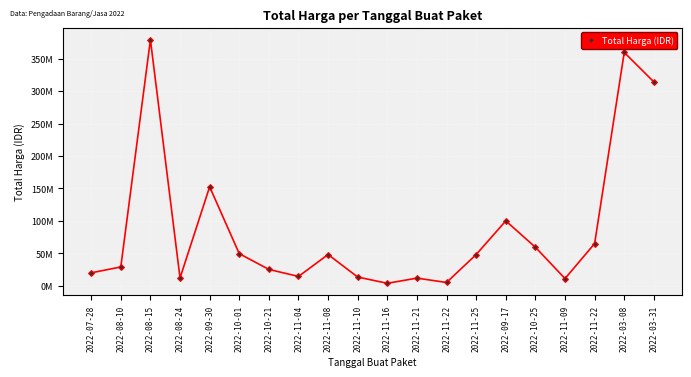

Reading left to right, what are all the values shown in this chart?

2022-07-28=19950000	2022-08-10=29000000	2022-08-15=379075000	2022-08-24=12000000	2022-09-30=152477000	2022-10-01=49478000	2022-10-21=25200000	2022-11-04=14400000	2022-11-08=48140000	2022-11-10=13442000	2022-11-16=3825000	2022-11-21=11800000	2022-11-22=5093000	2022-11-25=48140000	2022-09-17=100000000	2022-10-25=59375000	2022-11-09=11100000	2022-11-22=65000000	2022-03-08=359500000	2022-03-31=314121780